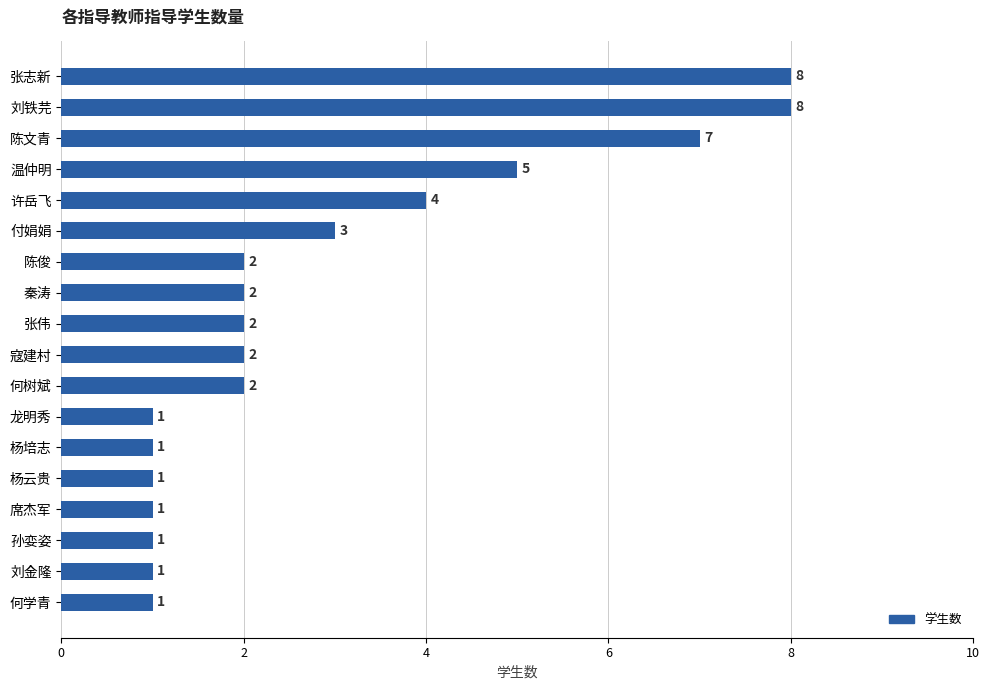

What is the difference between the maximum and second lowest values?

7